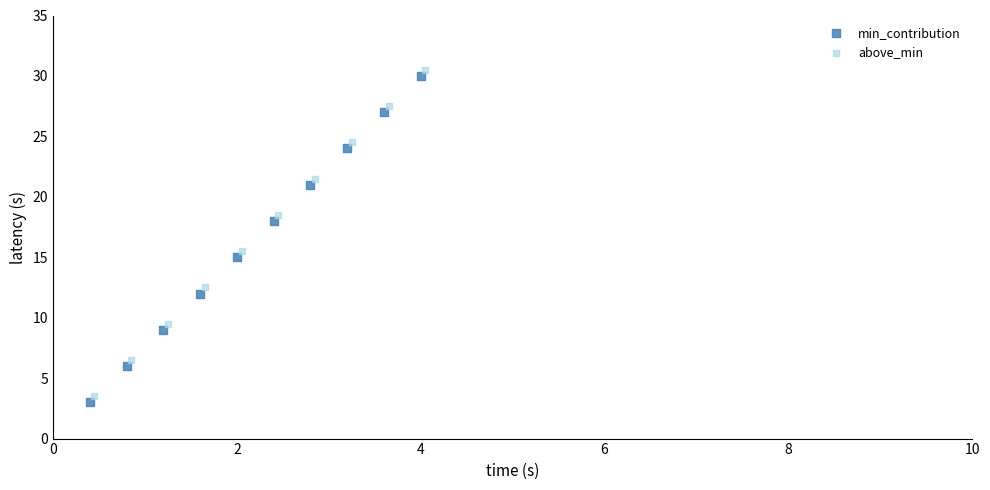

Which series contains the highest Y value?

above_min